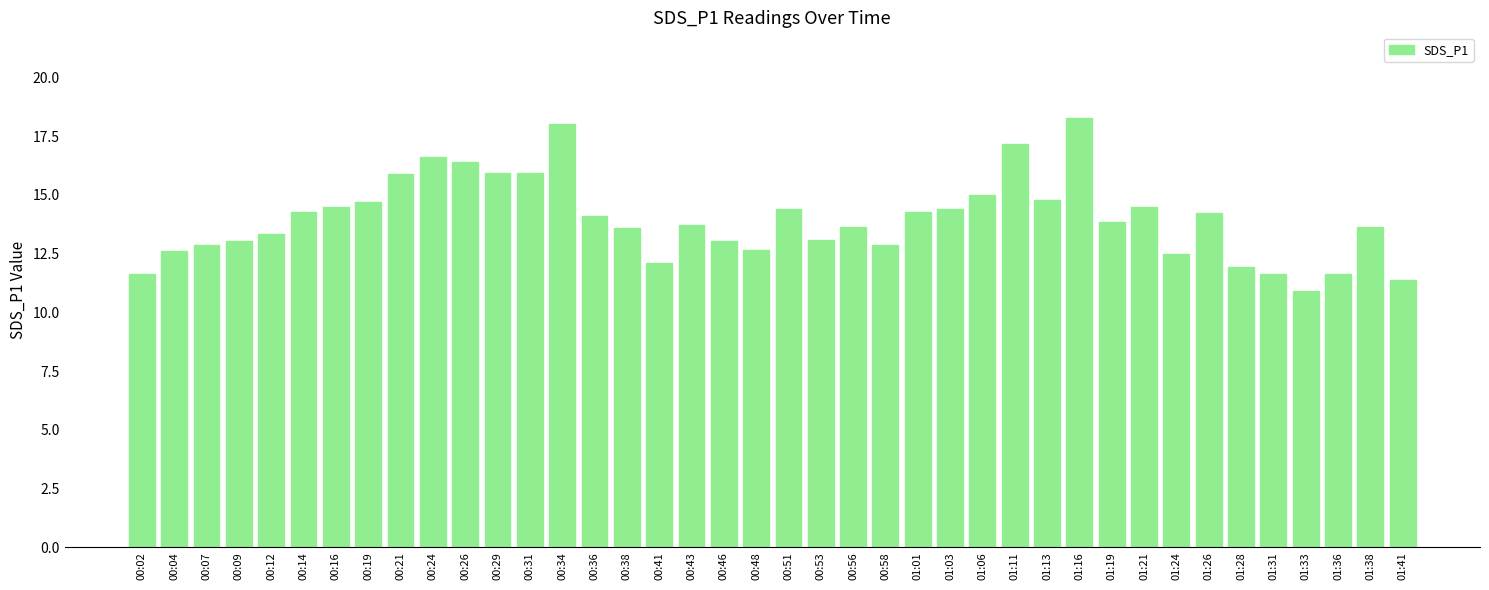

Count the number of data series in this chart.

1